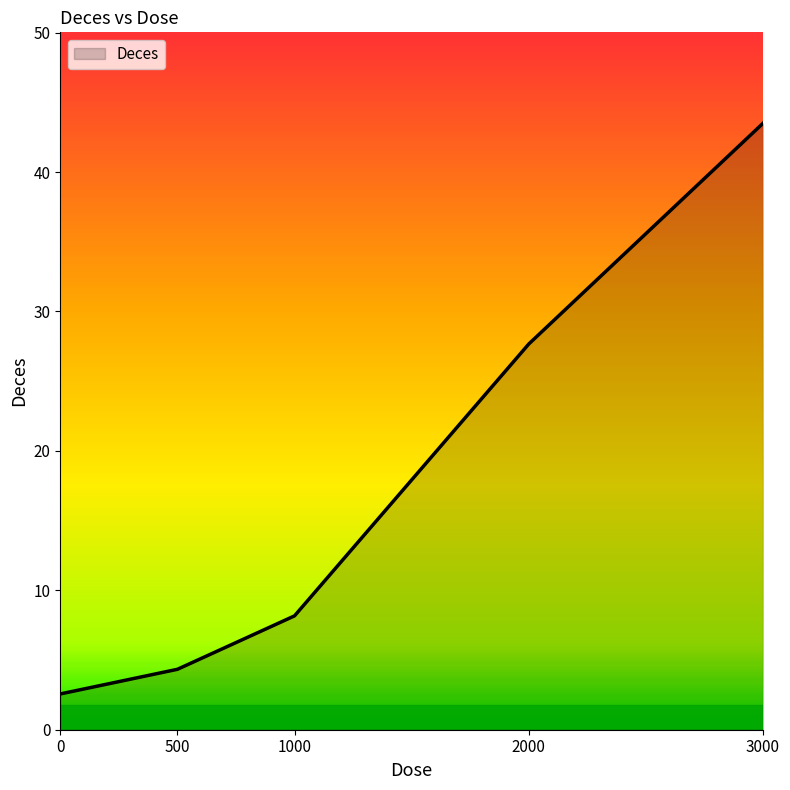

What is the difference between the values at 1000 and 3000?

35.3